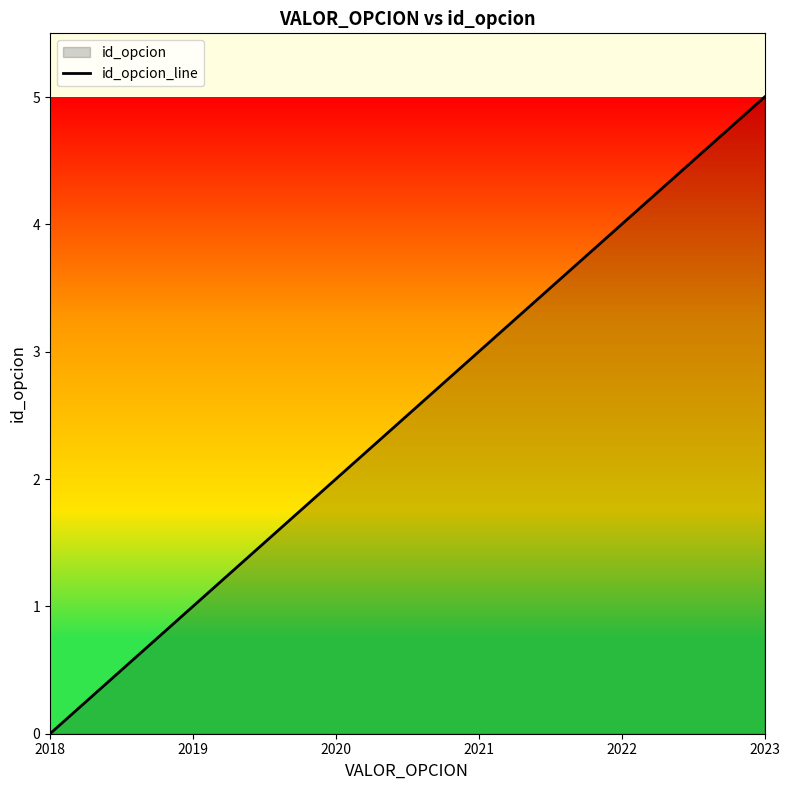

Does the chart display data point markers on the line(s)?

No